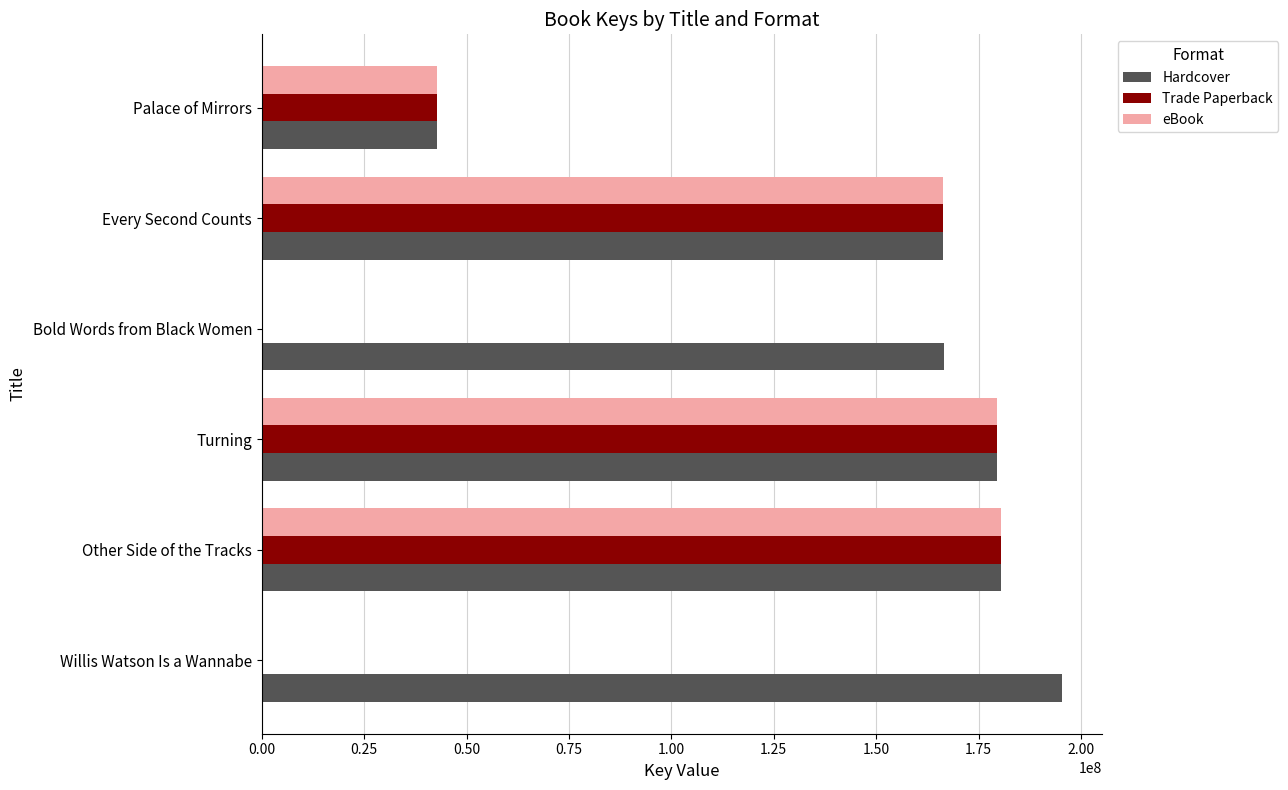

At which label is Trade Paperback closest to 90238339?

Palace of Mirrors